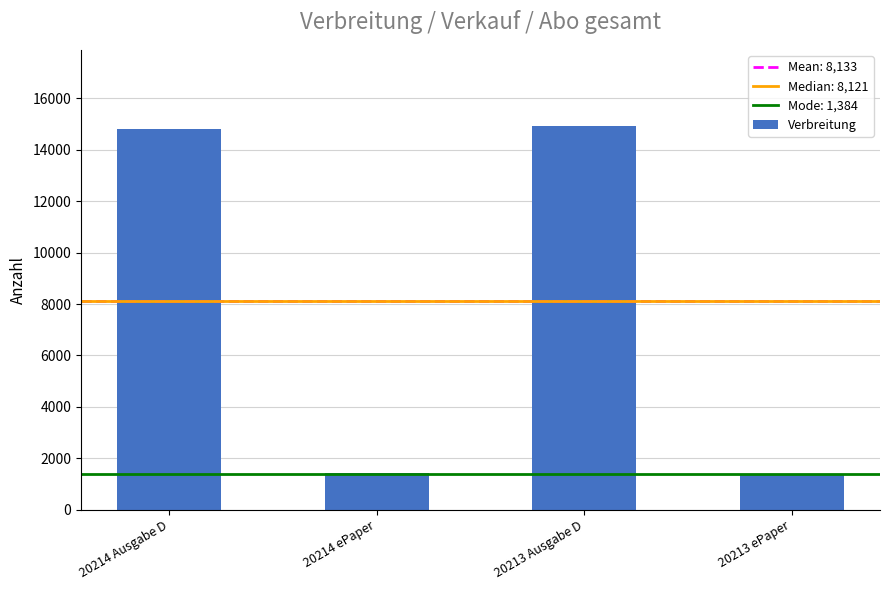

What is the label of the 1st bar from the left?

20214 Ausgabe D